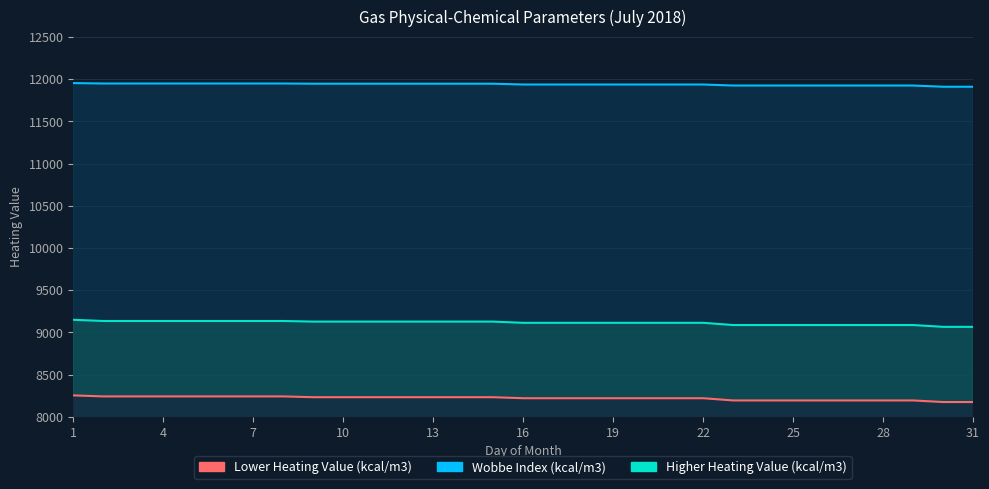

Rank the series by their maximum value, from highest to lowest.

Wobbe Index (kcal/m3), Higher Heating Value (kcal/m3), Lower Heating Value (kcal/m3)